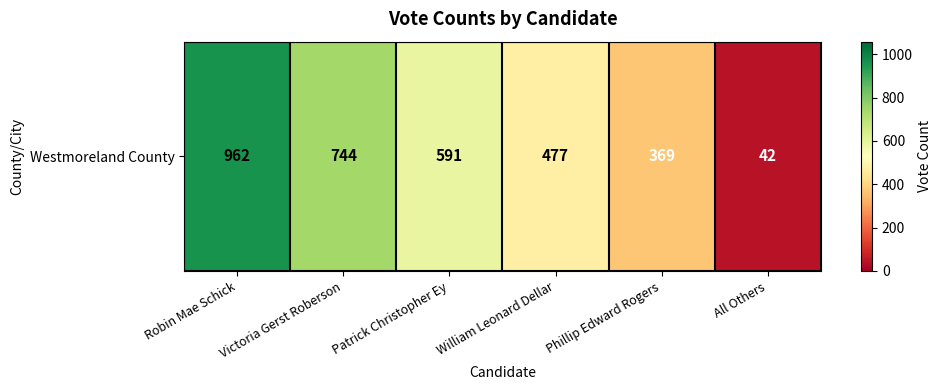

Which category has the lowest value across all series?

All Others